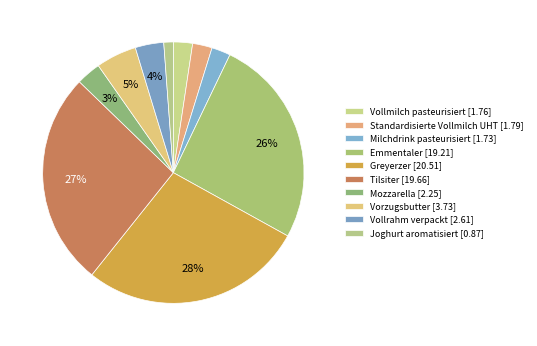

Count the number of slices in the pie.

10